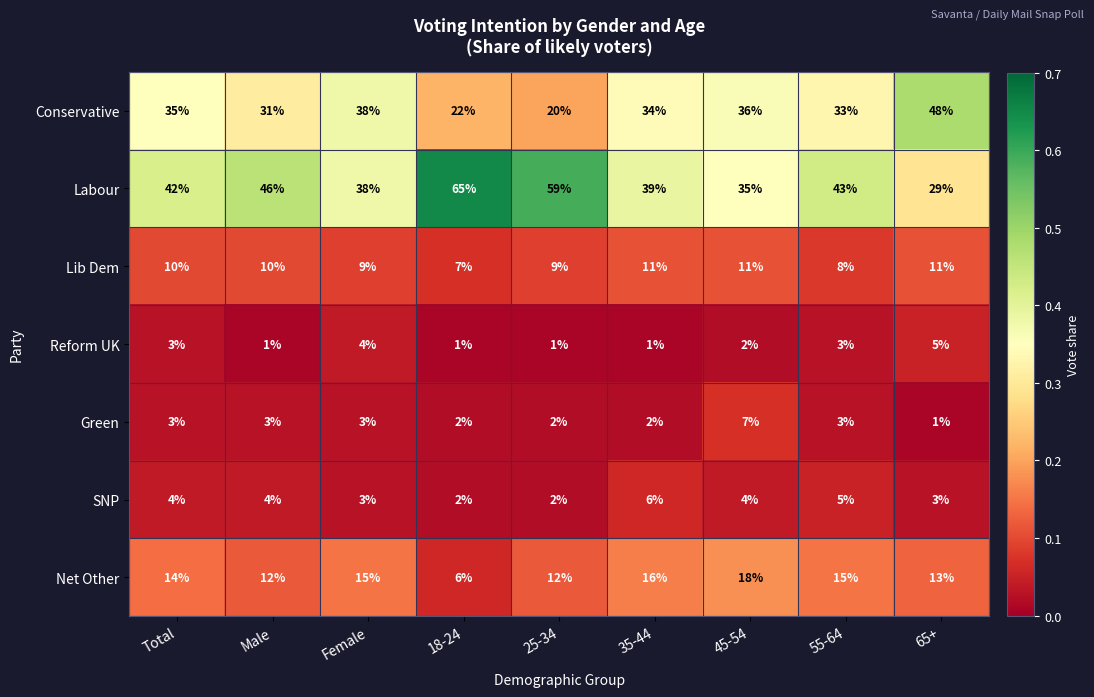

What is the spread (max minus min) of values at Total?

39